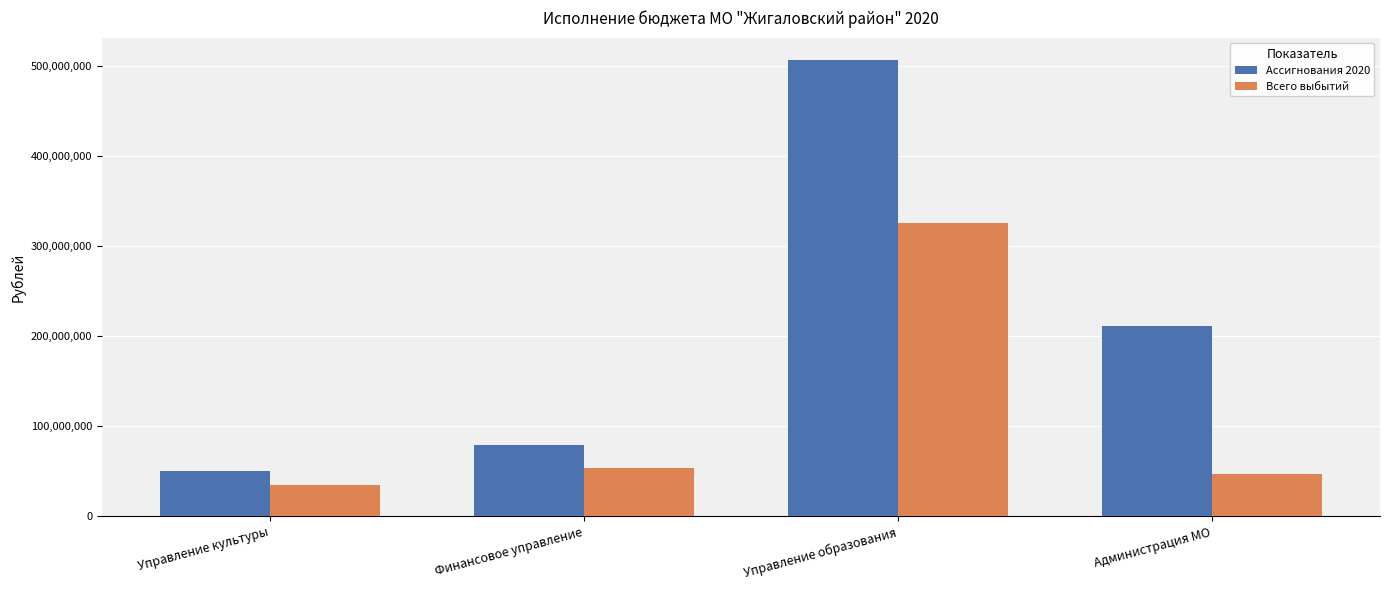

At how many categories does at least one series exceed 496308120?

1